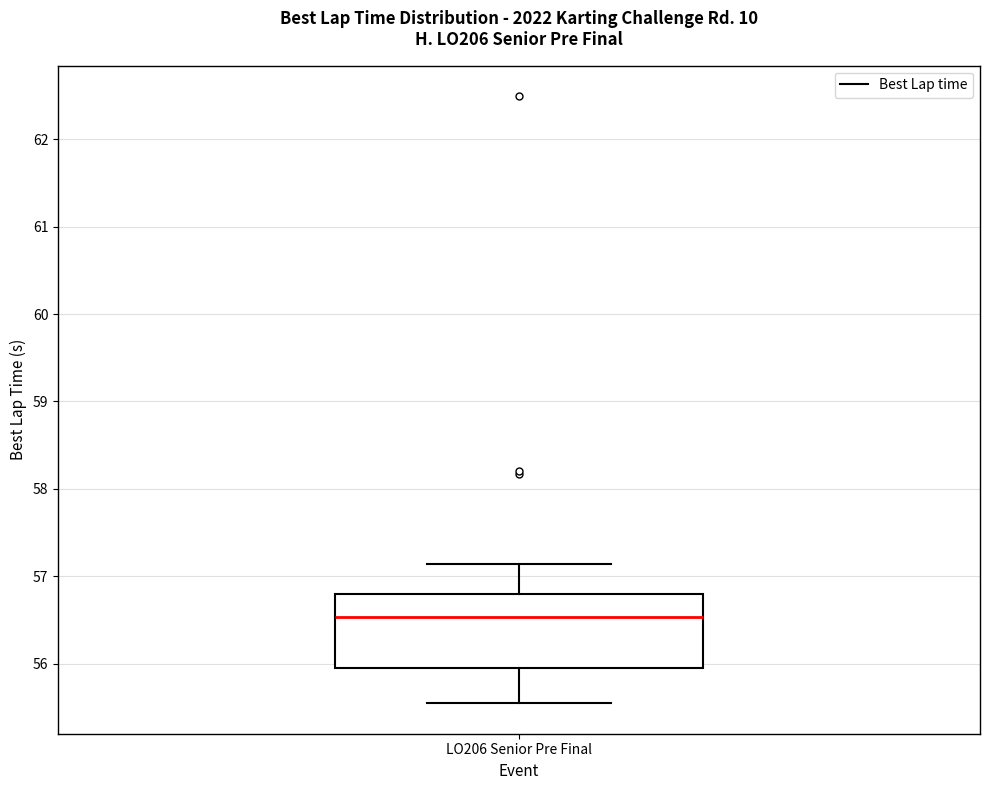

Transcribe this box plot: give where the median line is, the range the box spans, and where the two whiskers end, as read against the y-axis. The values are not printed on the chart, so give them approximately, as read against the axis.

median 56.5, box 55.9 to 56.8, whiskers 55.5 to 57.1